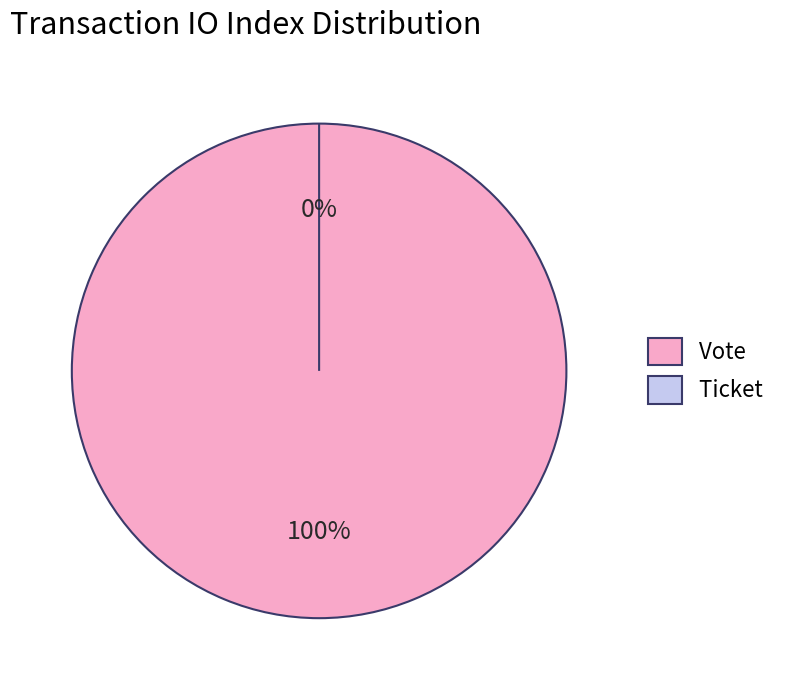

Between Ticket and Vote, which is larger?

Vote